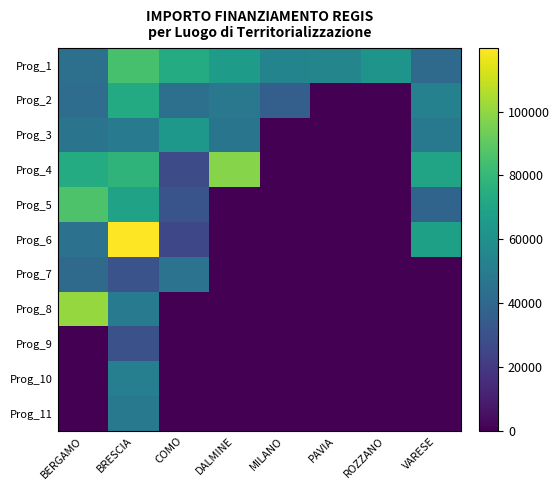

What is the spread (max minus min) of values at BERGAMO?

100847.1